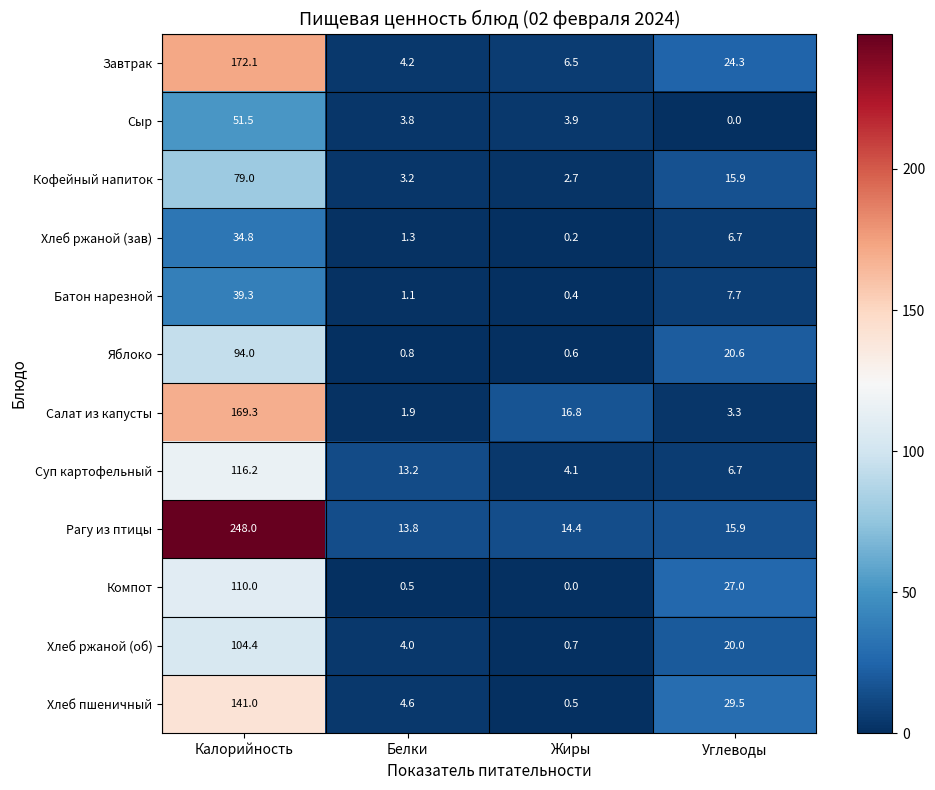

Which series has the largest total across all categories?

Рагу из птицы